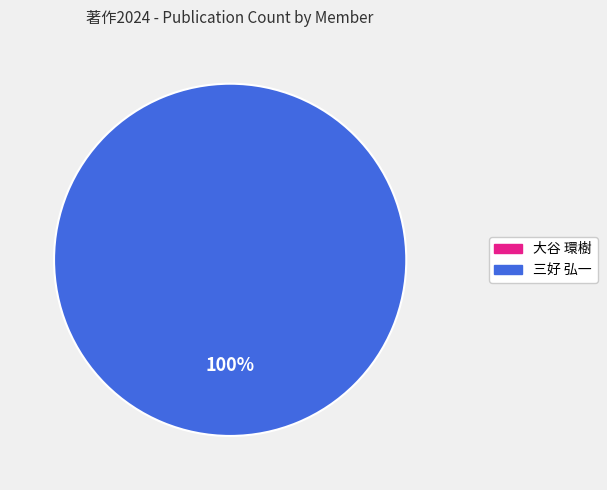

Do 261370 and 60027 together represent more than half of the pie?

Yes